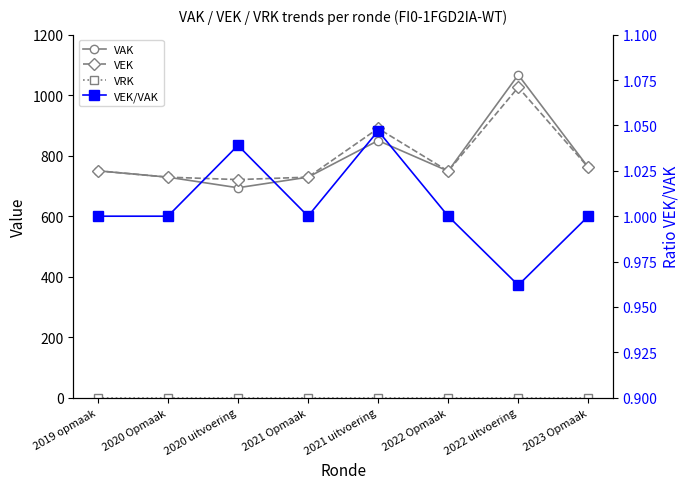

Where does the VEK/VAK series first go above 1?

2020 uitvoering